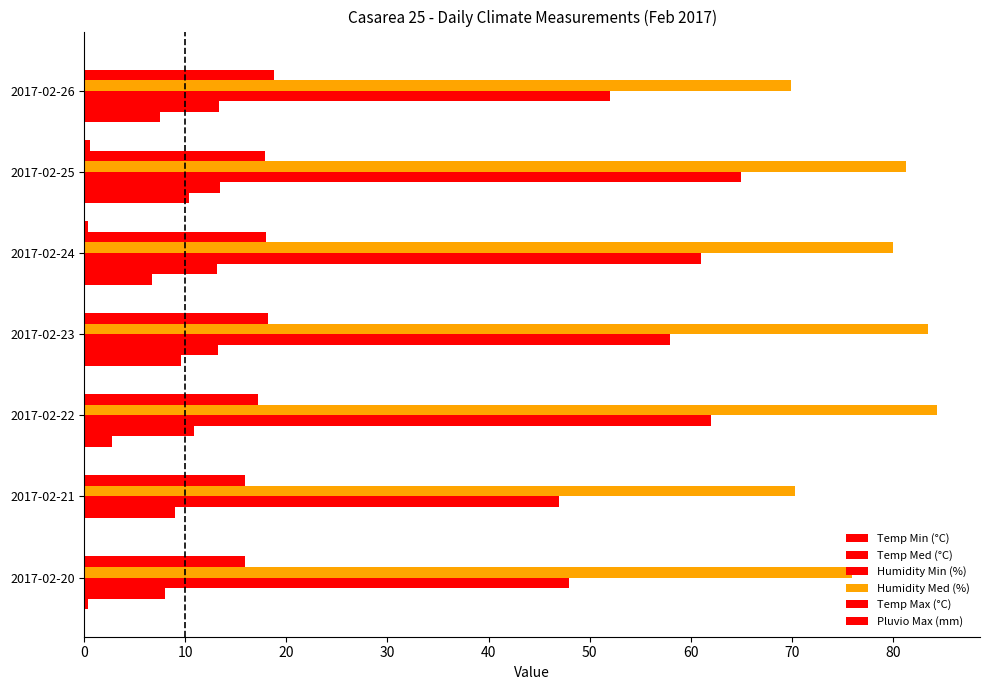

What is the highest value of the Humidity Min (%) series?

65.0